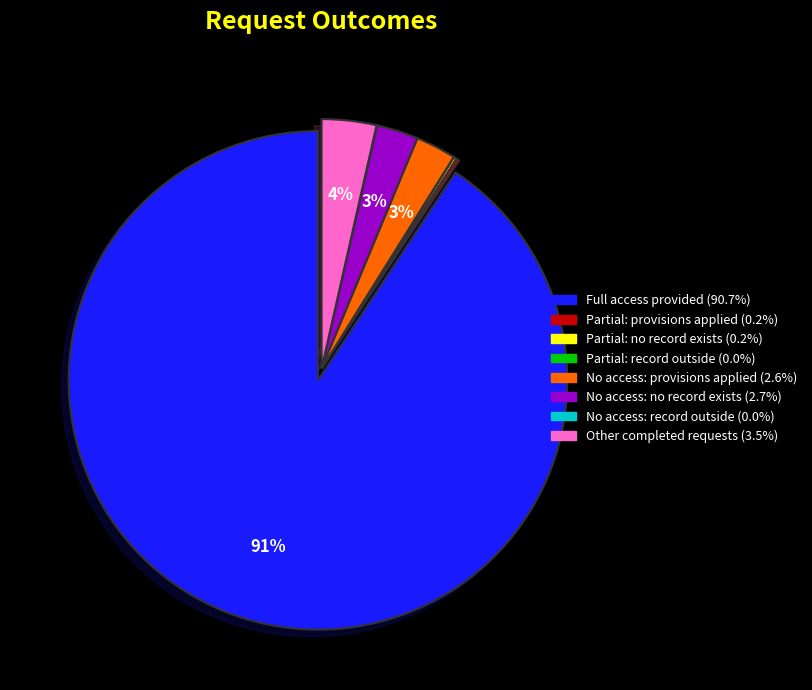

Is there any slice that represents more than half of the pie?

Yes